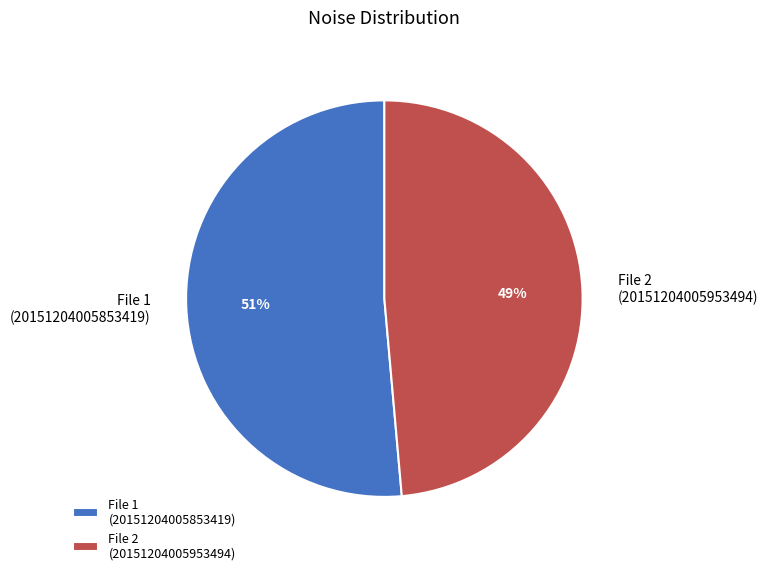

Is it true that File 1 (20151204005853419) is 42% of the pie?

False